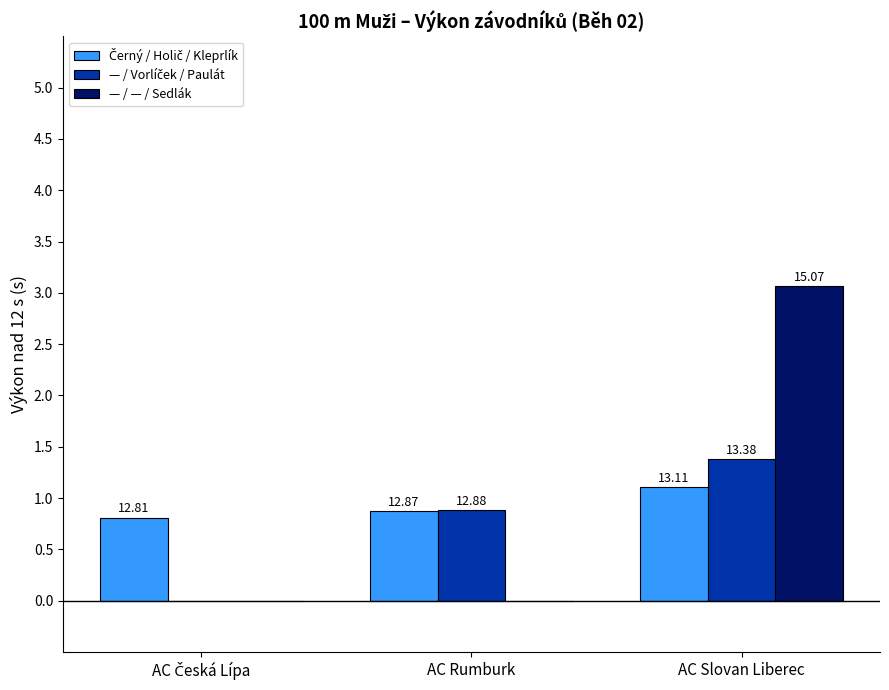

How many groups of bars are there?

3